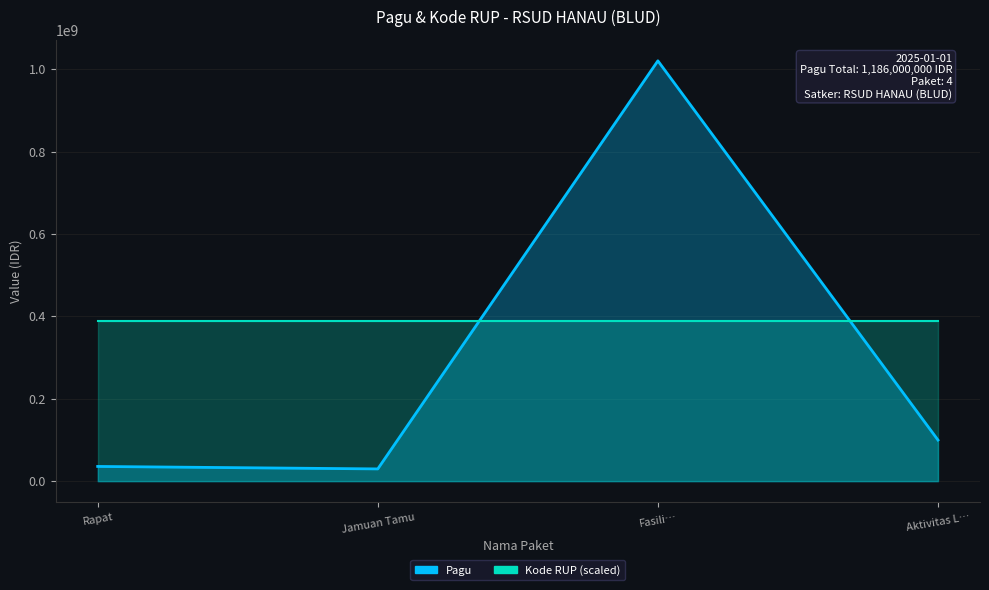

Which series has the largest total across all categories?

Kode RUP